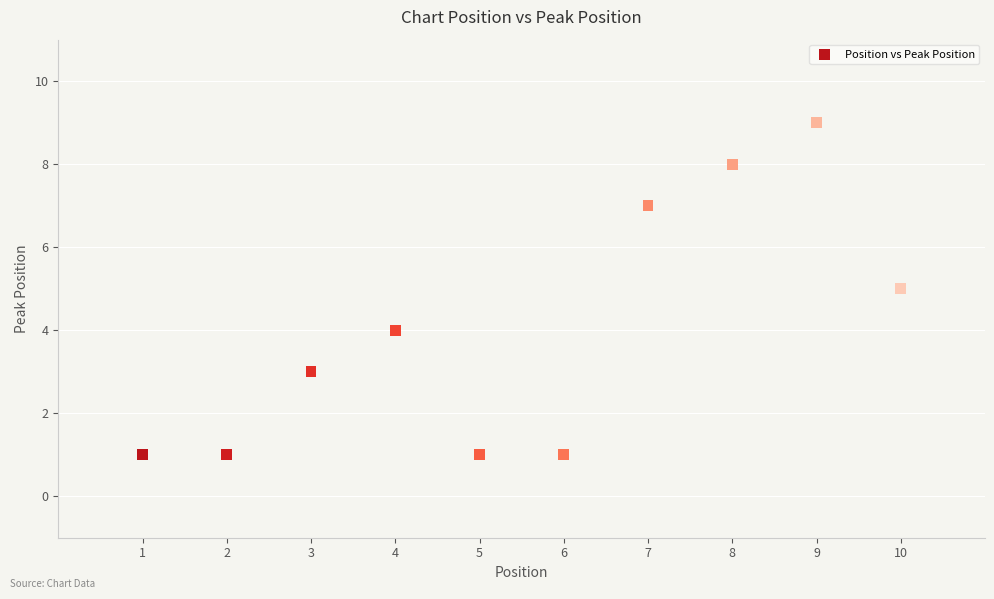

What is the average Y value?

4